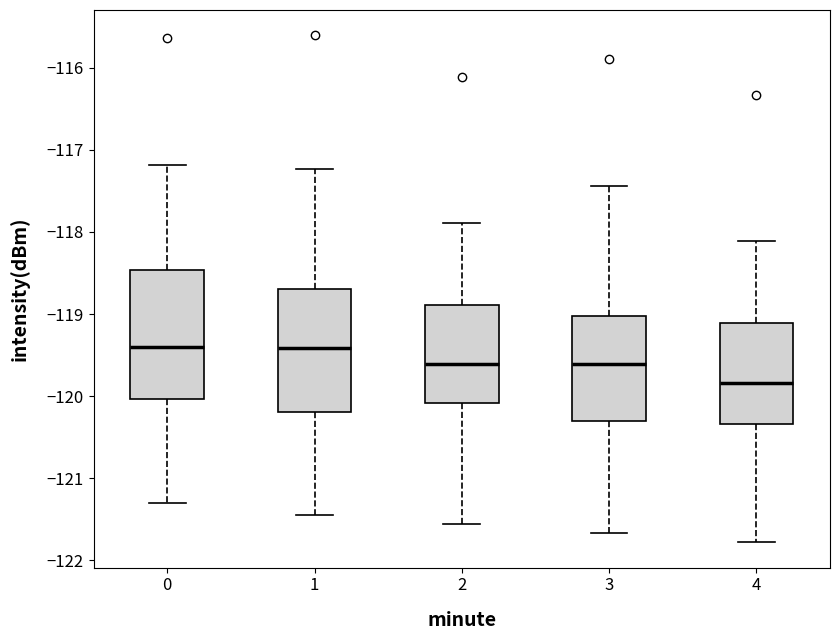

Reading left to right, read every box against the y-axis: the position of its median line, the range the box covers, and the ends of its whiskers. The values are not printed on the chart, so give them approximately, as read against the axis.

0: median -119.4, box -120.0 to -118.5, whiskers -121.3 to -117.2
1: median -119.4, box -120.2 to -118.7, whiskers -121.4 to -117.2
2: median -119.6, box -120.1 to -118.9, whiskers -121.6 to -117.9
3: median -119.6, box -120.3 to -119.0, whiskers -121.7 to -117.4
4: median -119.8, box -120.3 to -119.1, whiskers -121.8 to -118.1